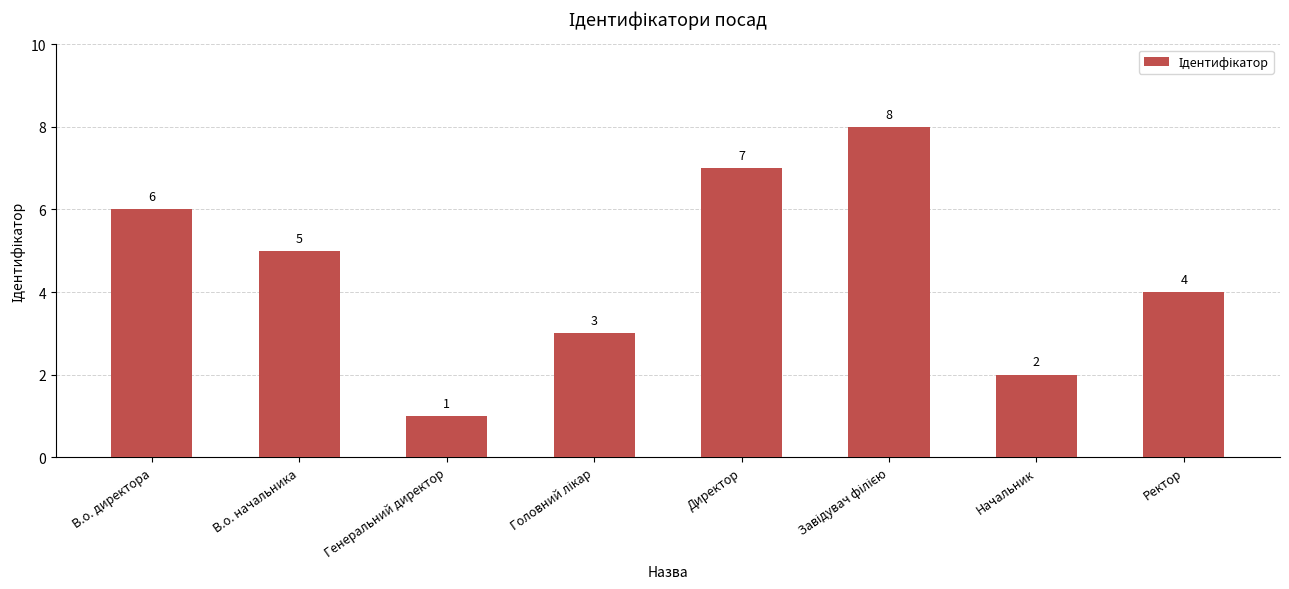

Which label corresponds to the smallest value in the chart?

Генеральний директор